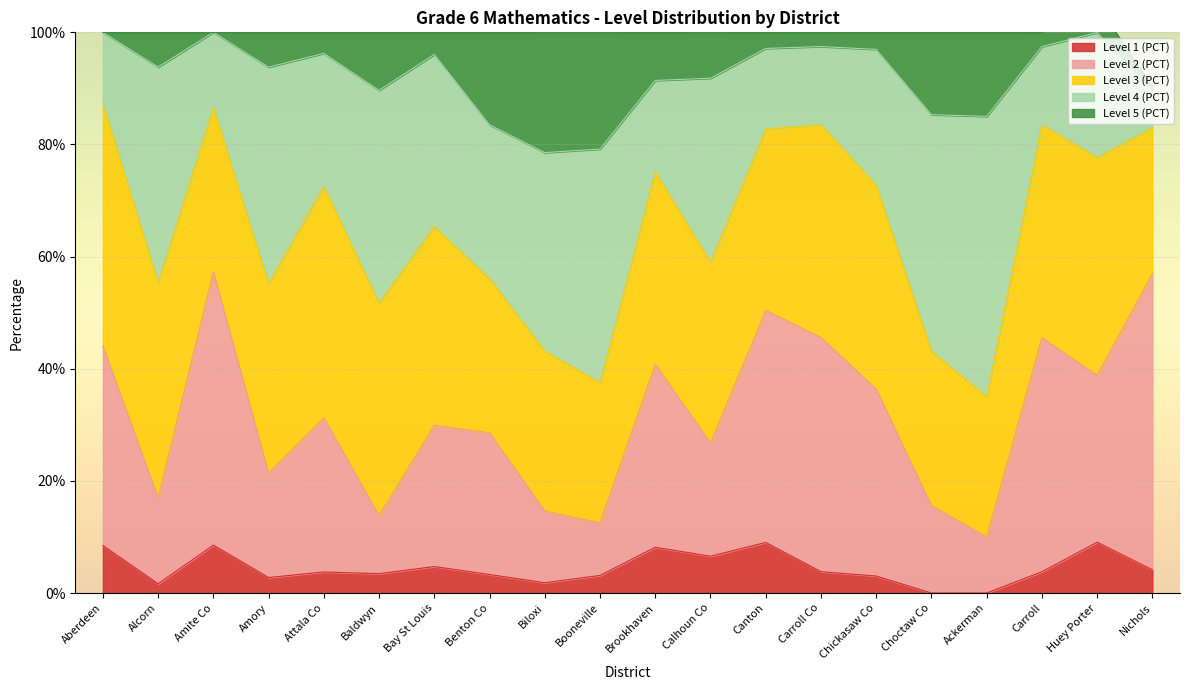

Between which two adjacent categories do Level 2 (PCT) and Level 5 (PCT) first intersect?

Benton Co and Biloxi